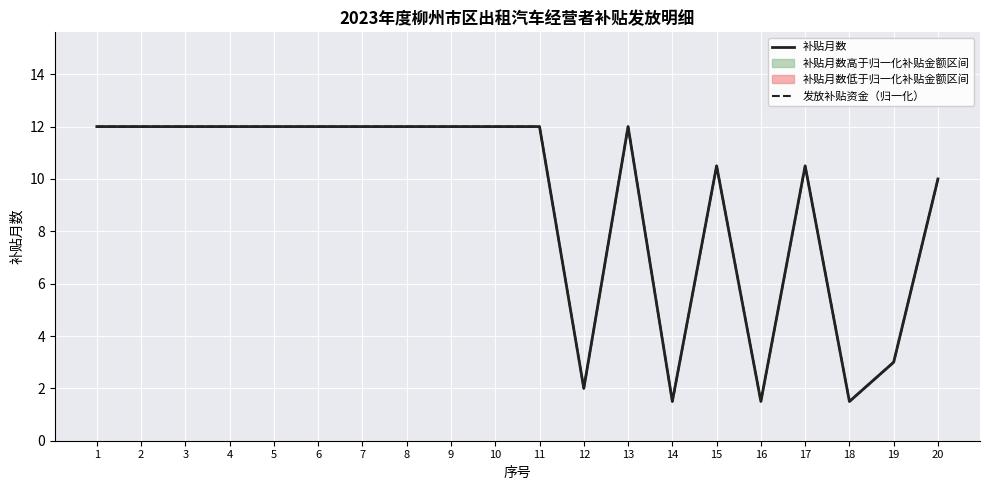

Reading left to right, what are all the values shown in this chart?

补贴月数: 1=12.0	2=12.0	3=12.0	4=12.0	5=12.0	6=12.0	7=12.0	8=12.0	9=12.0	10=12.0	11=12.0	12=2.0	13=12.0	14=1.5	15=10.5	16=1.5	17=10.5	18=1.5	19=3.0	20=10.0
发放补贴资金（归一化）: 1=12.0	2=12.0	3=12.0	4=12.0	5=12.0	6=12.0	7=12.0	8=12.0	9=12.0	10=12.0	11=12.0	12=2.0	13=12.0	14=1.5	15=10.5	16=1.5	17=10.5	18=1.5	19=3.0	20=10.0